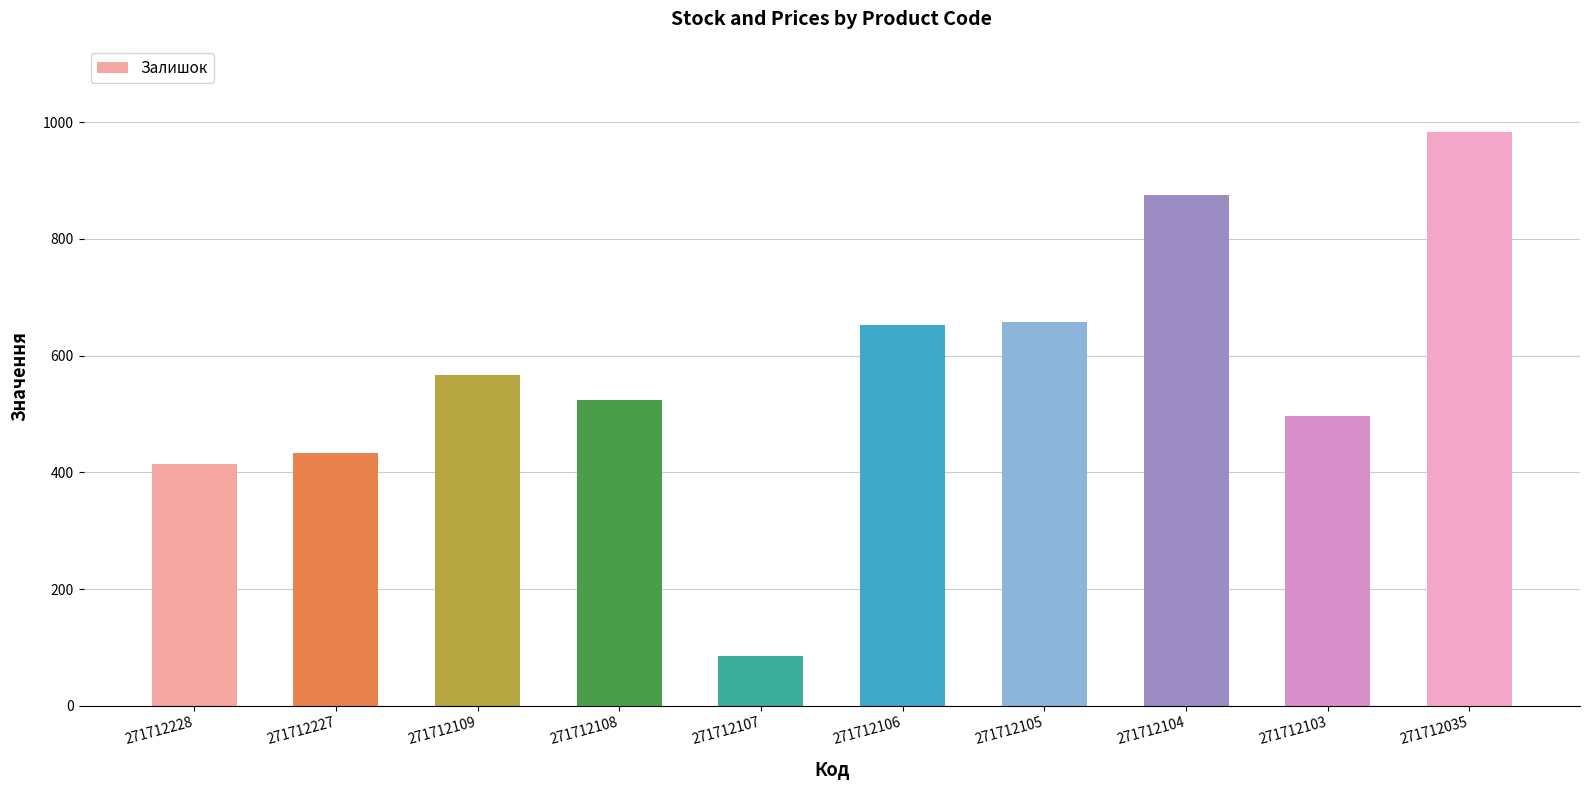

What is the sum of all values?

5688